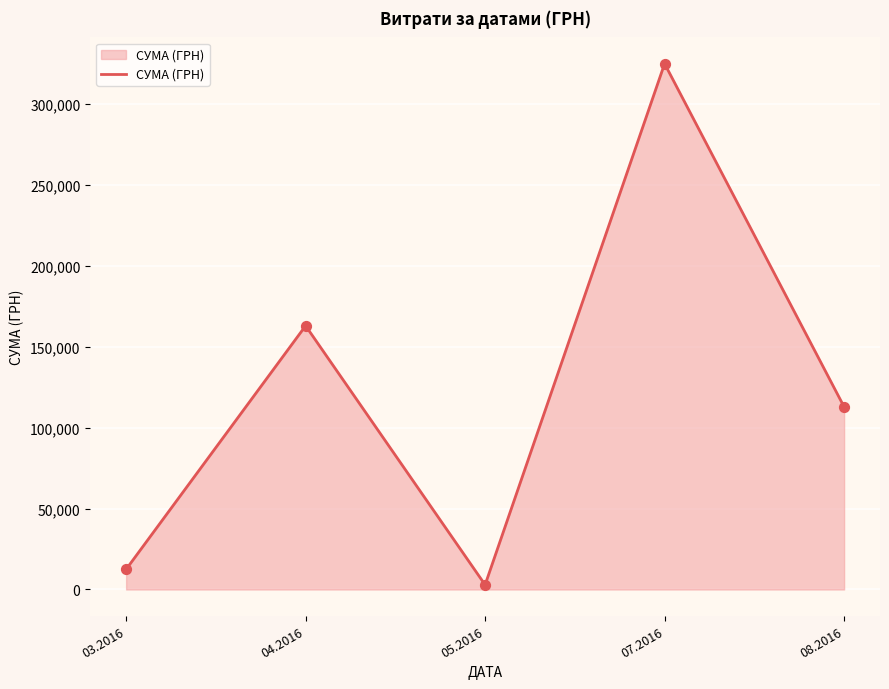

What is the change in value from 04.2016 to 08.2016?

-50051.1